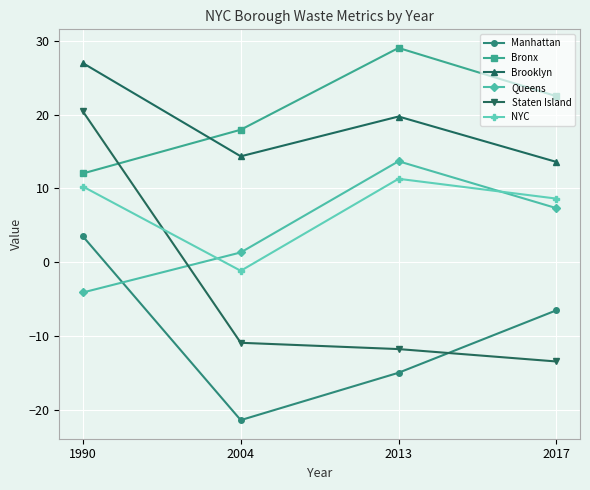

At 2017, list the series in order from smallest to largest.

Staten Island, Manhattan, Queens, NYC, Brooklyn, Bronx